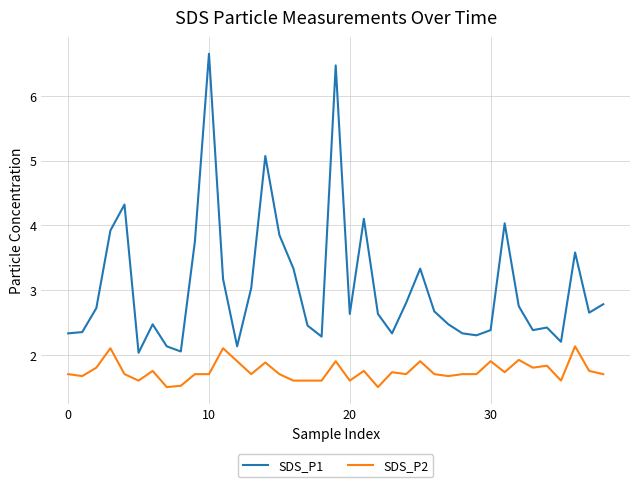

Rank the series by their average value, from highest to lowest.

SDS_P1, SDS_P2